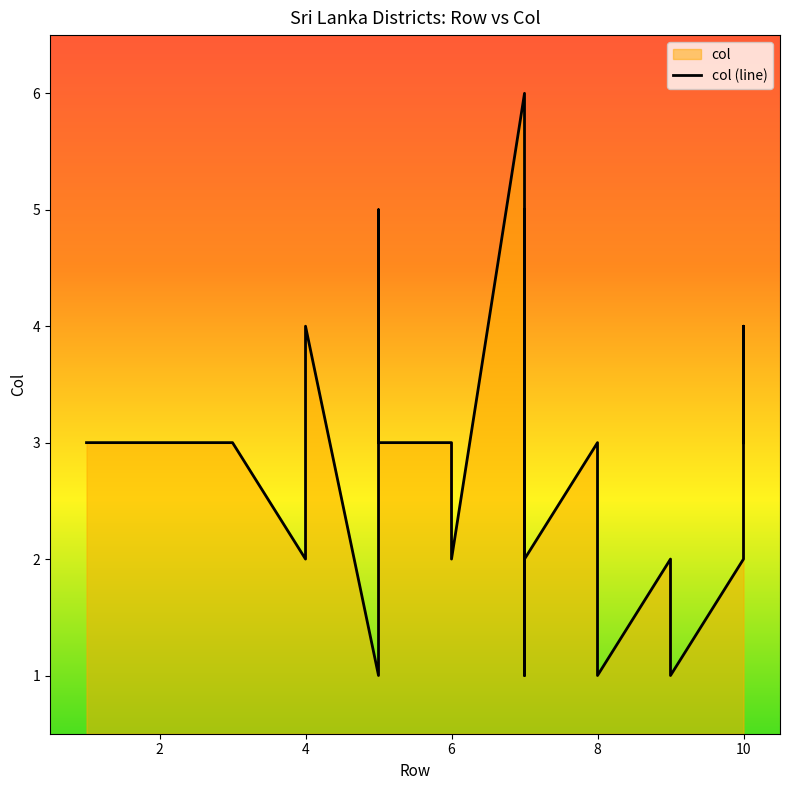

What is the value of the 6th point from the left?

4